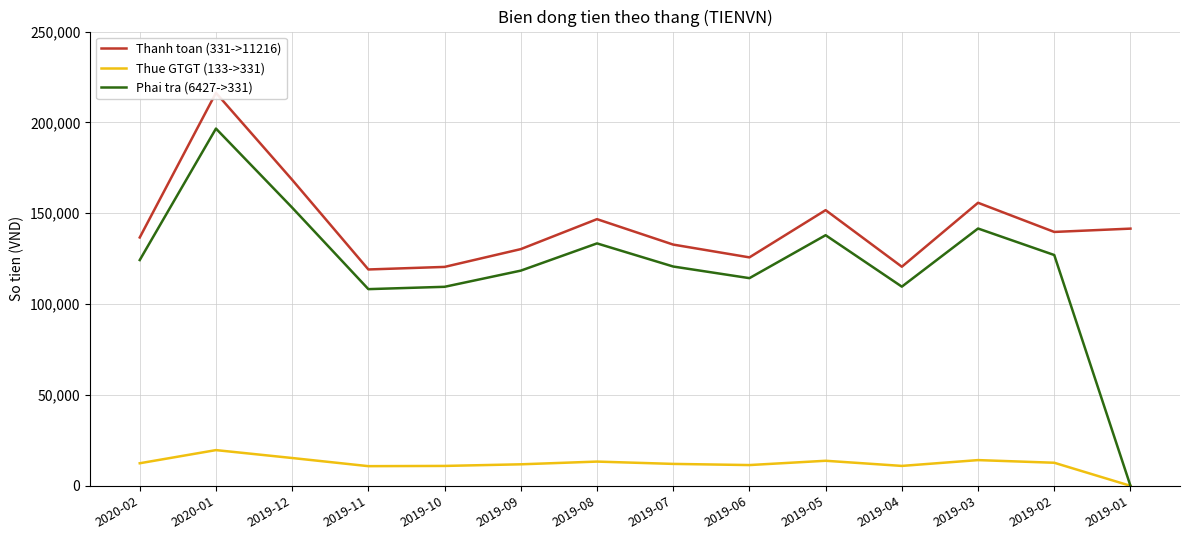

What is the label of the 4th point from the right?

2019-04